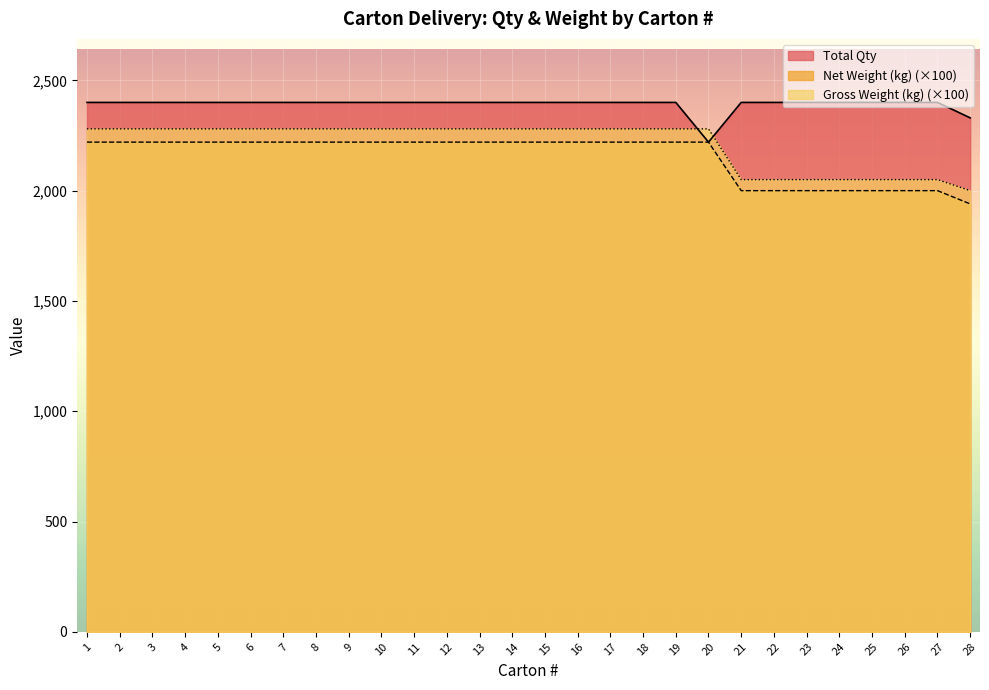

What is the difference between the highest and lowest values at 6?

180.0